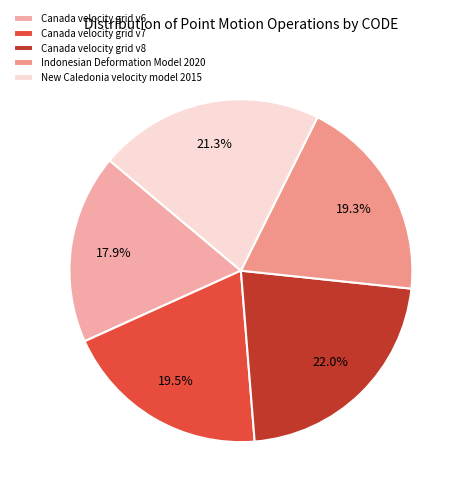

Is it true that Canada velocity grid v7 is 10% of the pie?

False